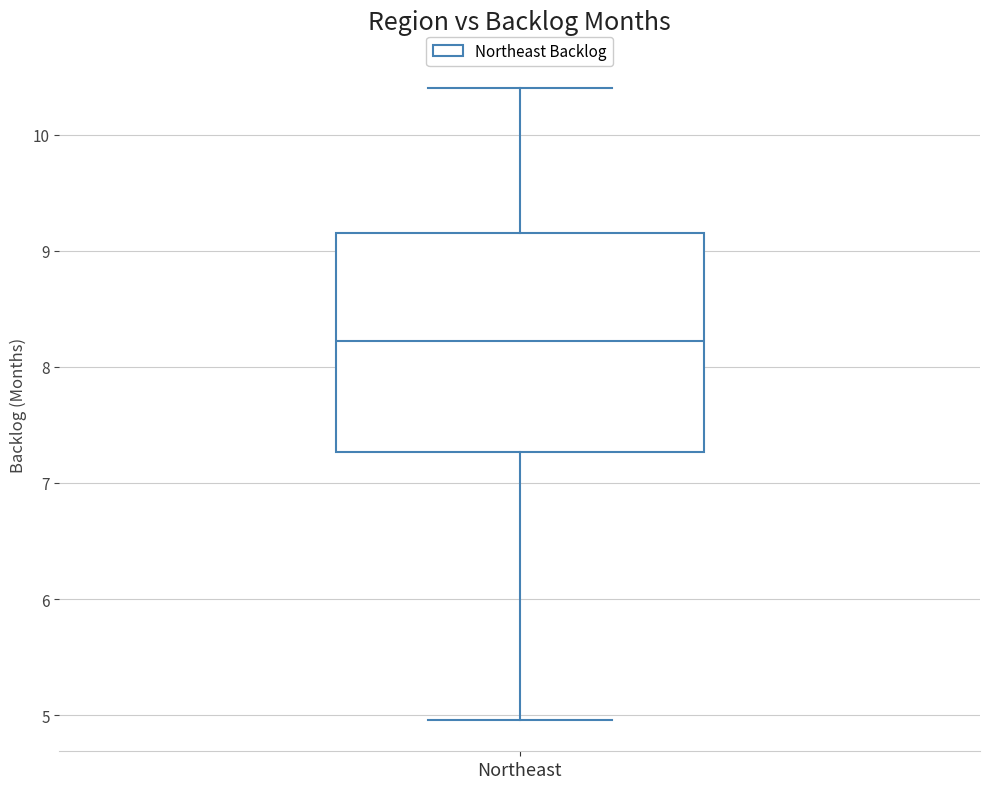

Where is the lower edge of the box for Northeast on the y-axis? The values are not printed on the chart, so give them approximately, as read against the axis.

7.3